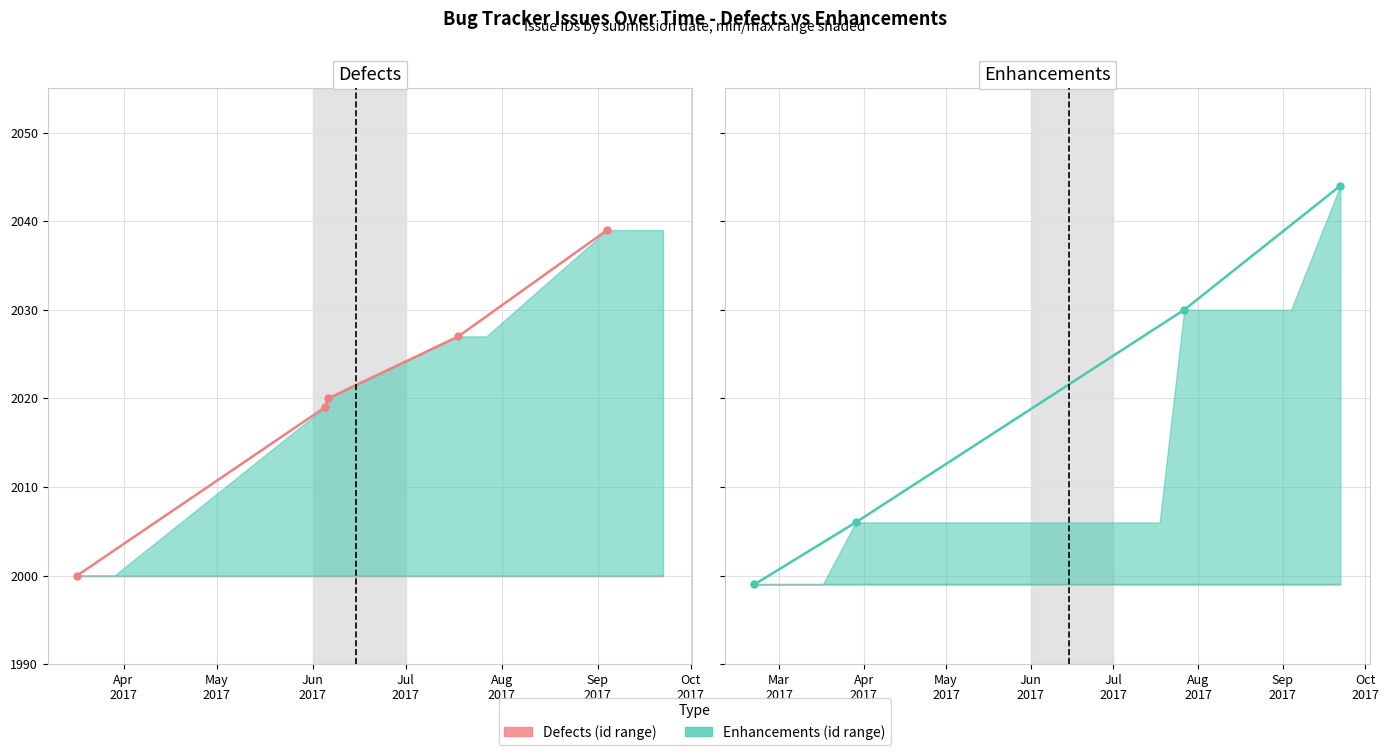

After their last crossing, which series has the higher values: defect or enhancement?

enhancement